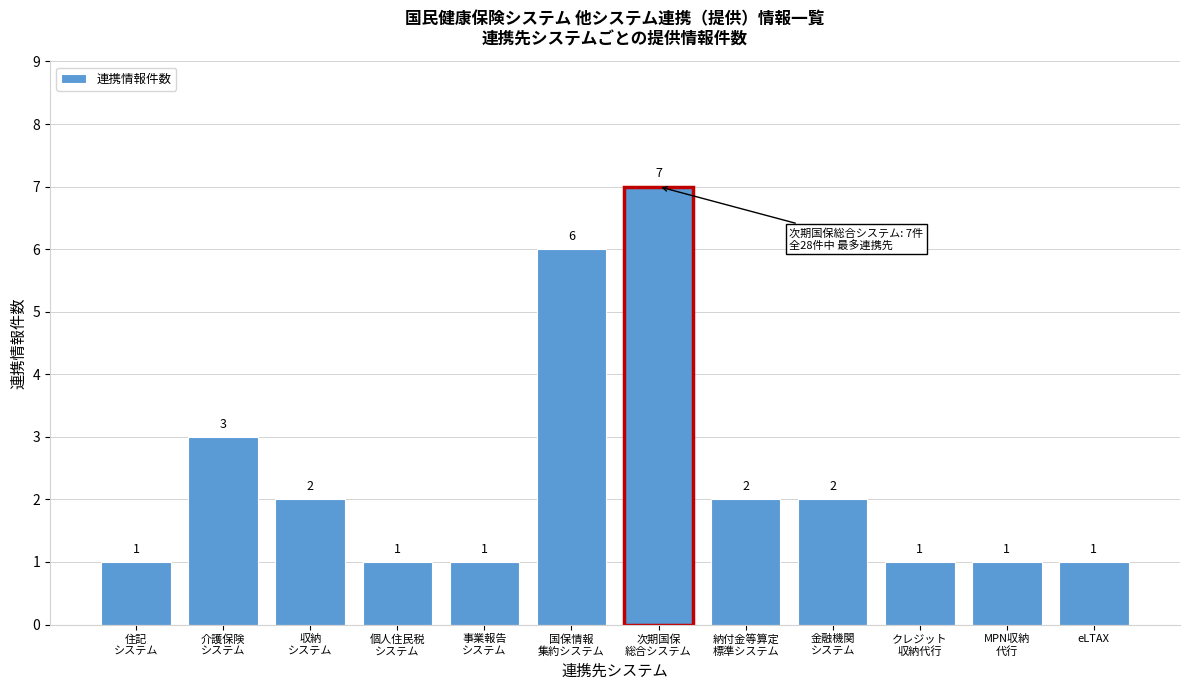

Reading left to right, list all the values displayed in this chart.

1	3	2	1	1	6	7	2	2	1	1	1